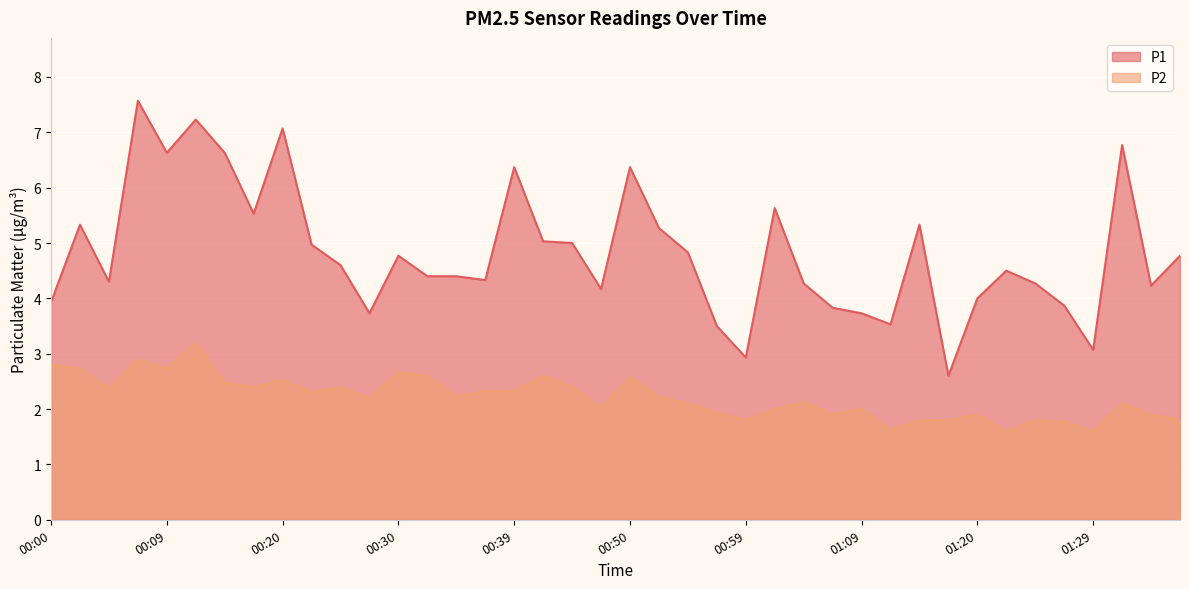

What is the difference between the maximum and second lowest values in the P2 series?

1.6